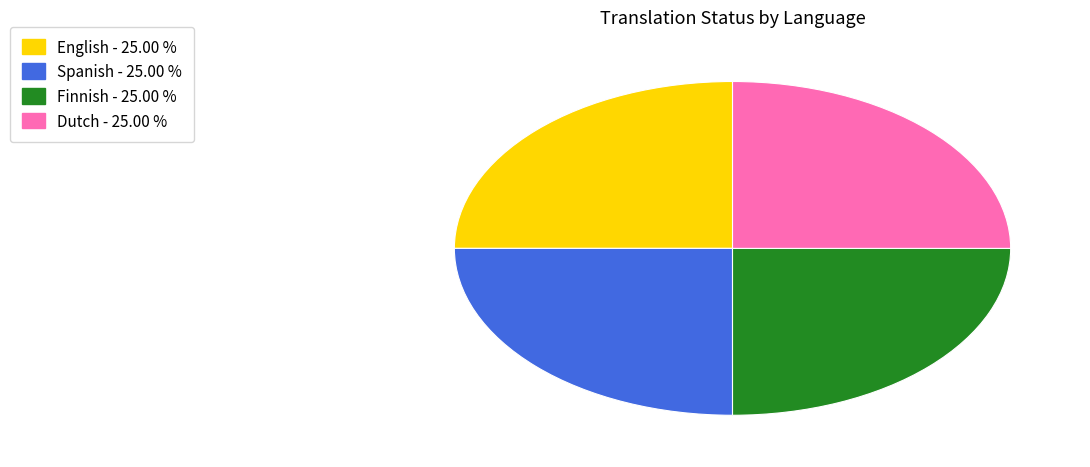

Is there a majority slice in this chart?

No